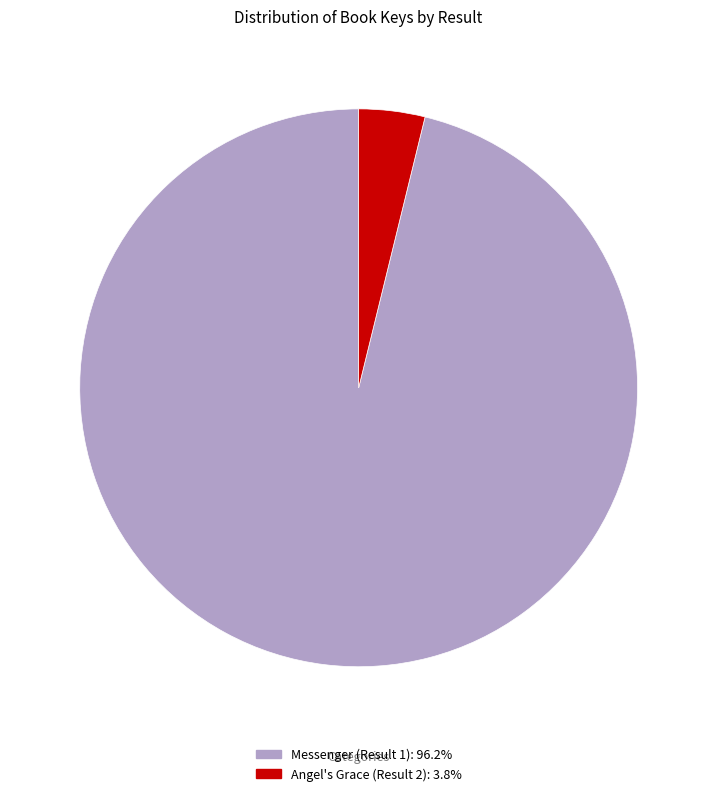

Is Messenger (Result 1): 96.2% the majority of the pie?

Yes